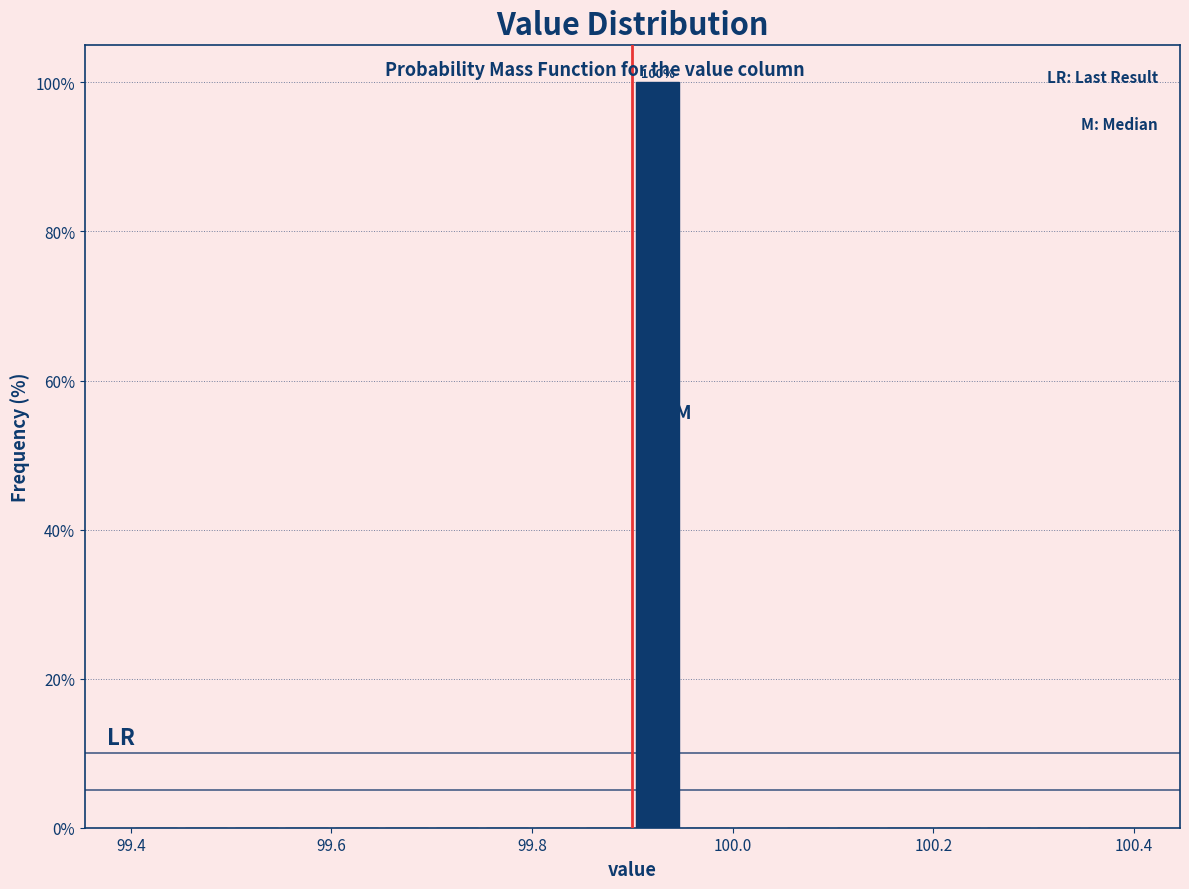

Read against the x-axis, roughly where is the centre of the tallest bar?

99.92